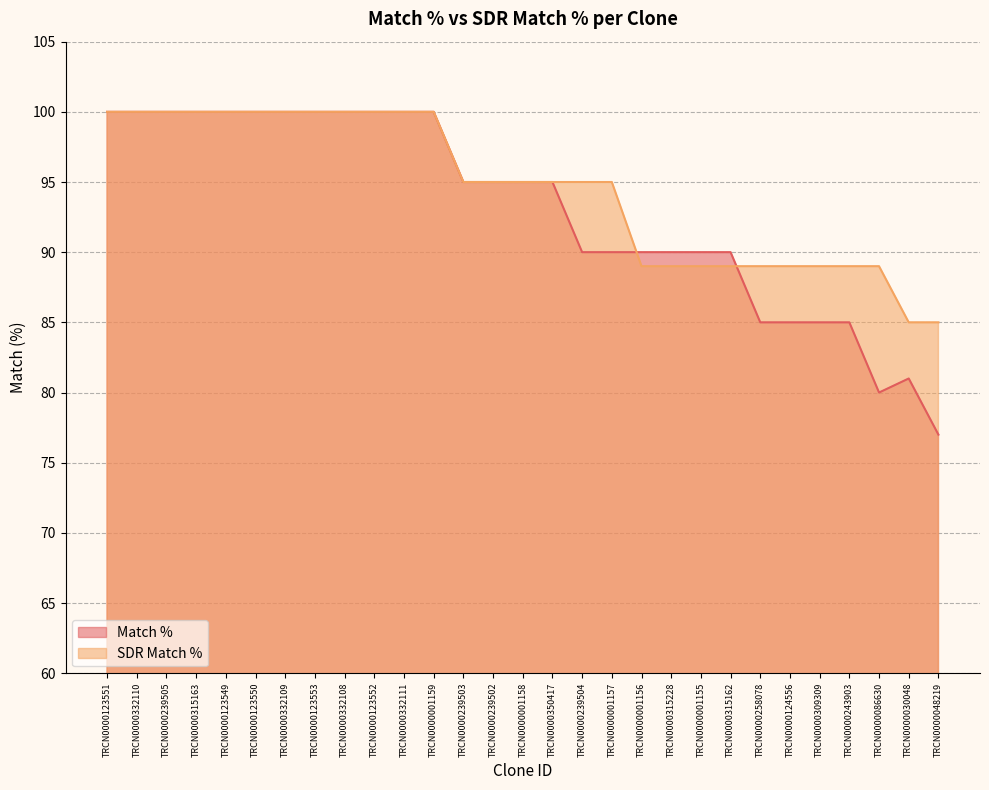

In Match %, how many points are higher than both neighbors (excluding endpoints)?

1